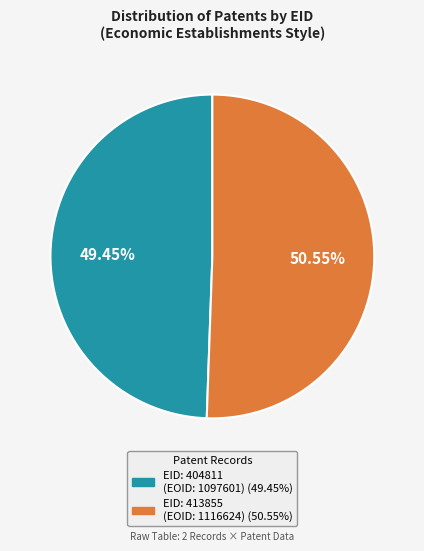

What is the ratio of the value at EID: 404811 (EOID: 1097601) to the value at EID: 413855 (EOID: 1116624)?

1.0